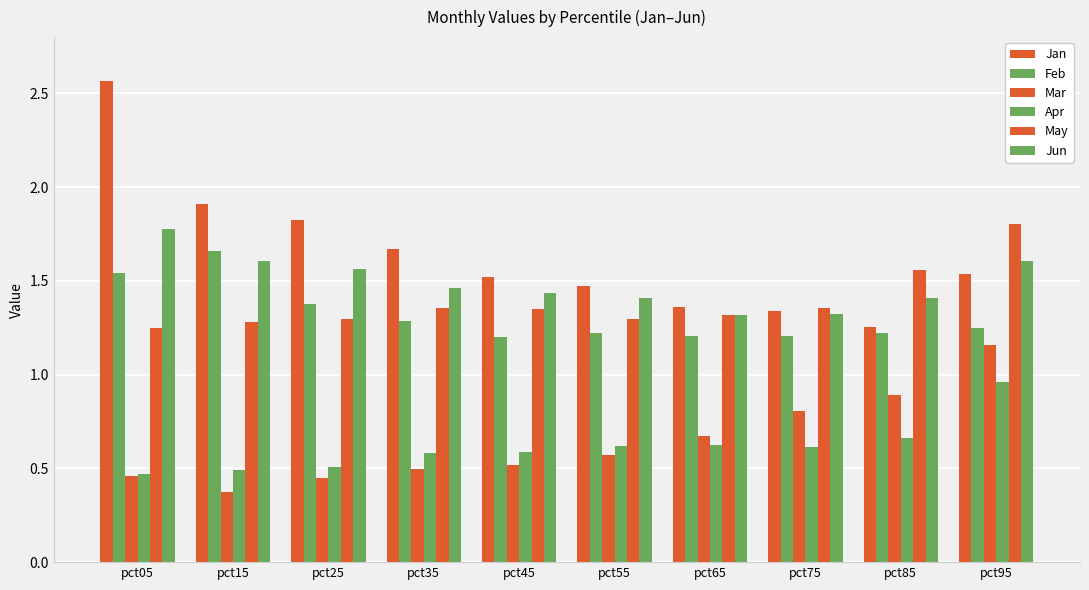

Are the bars grouped side by side (vs. stacked)?

Yes